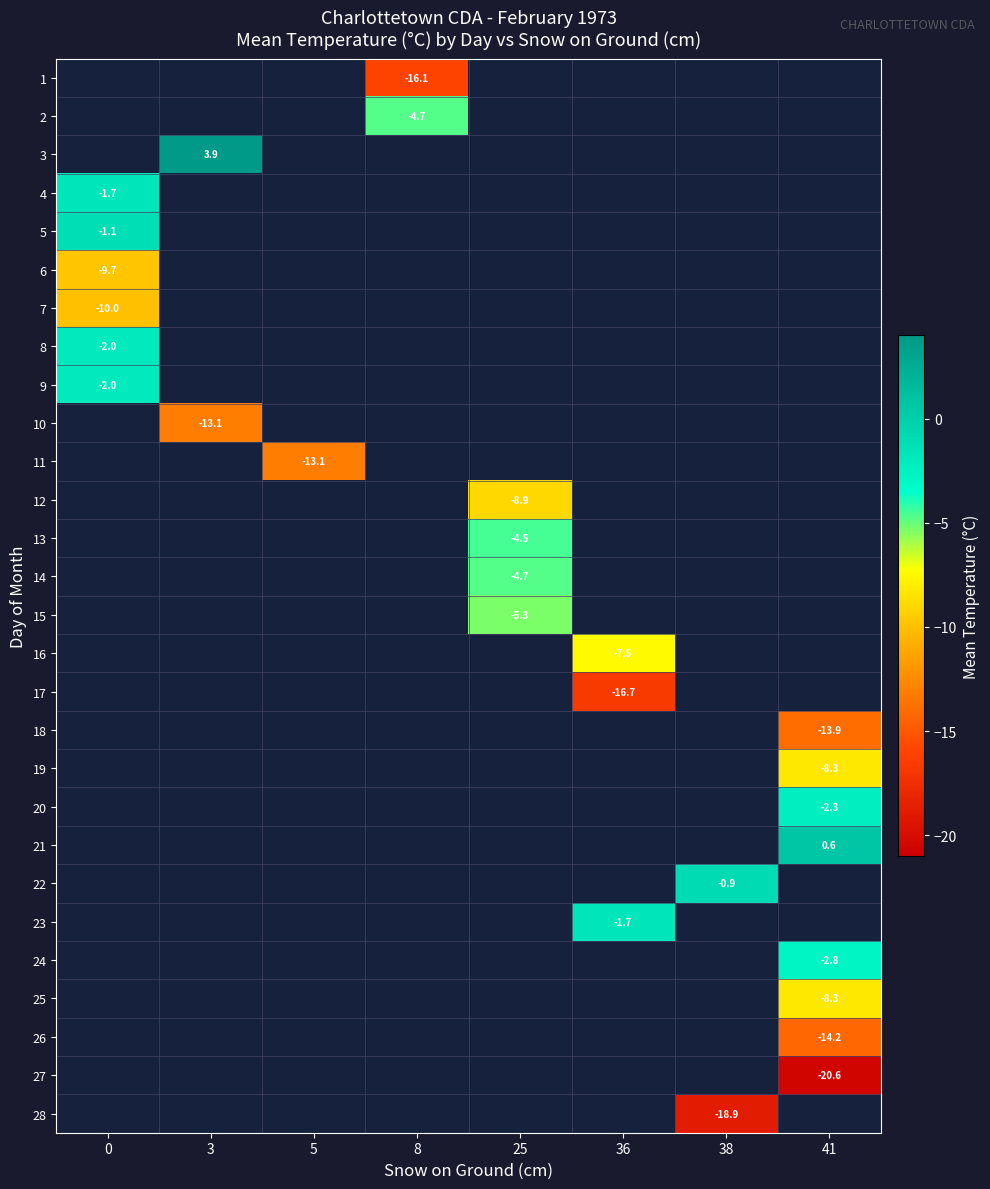

How many data points does each series have?

8